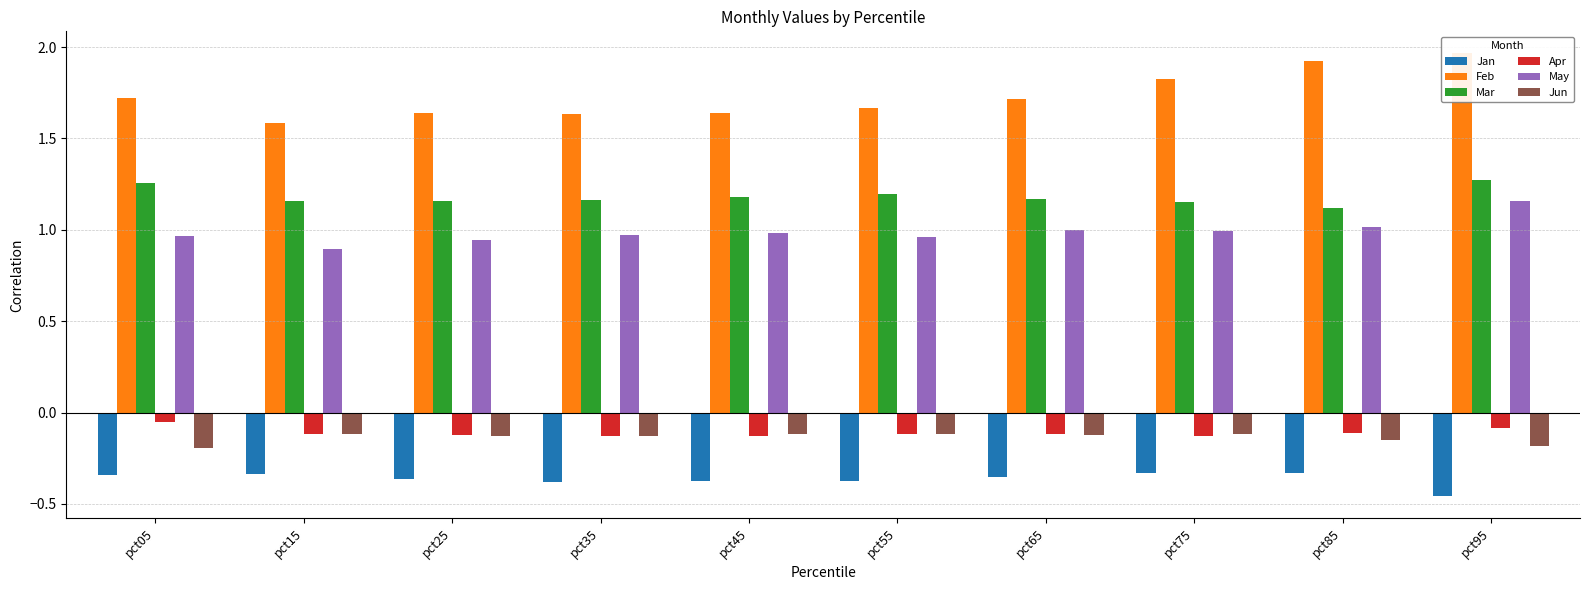

What is the difference between the Jan values at pct95 and pct75?

0.1